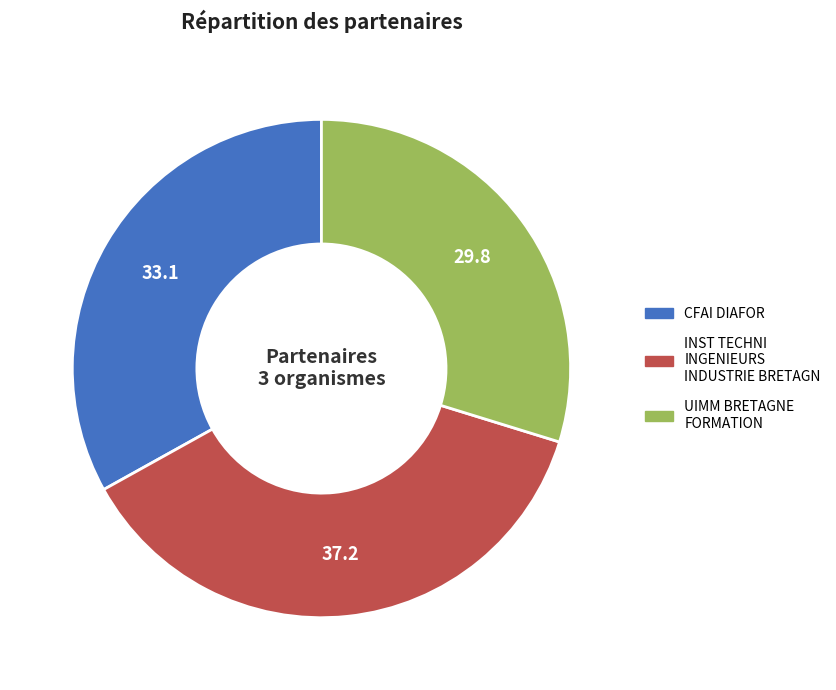

Does INST TECHNI INGENIEURS INDUSTRIE BRETAGN represent more than half of the total?

No